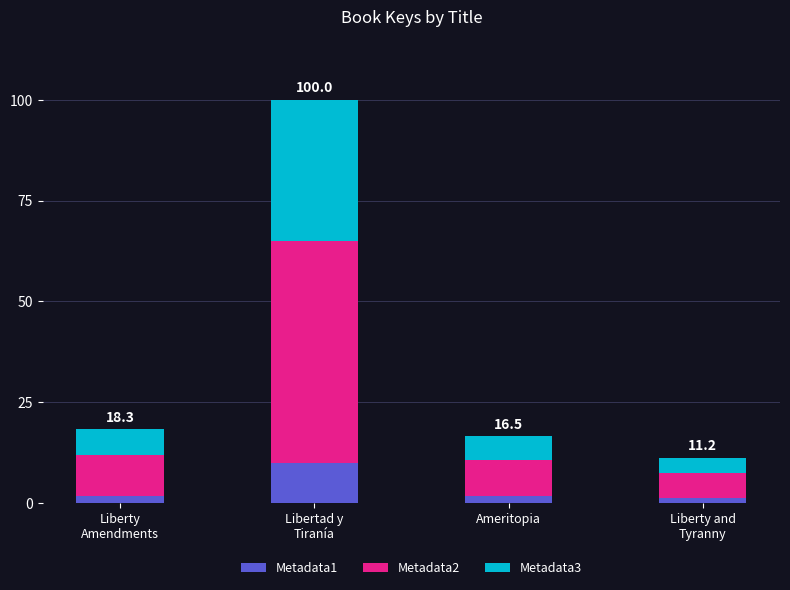

What is the sum of all Metadata1 values?

14.5